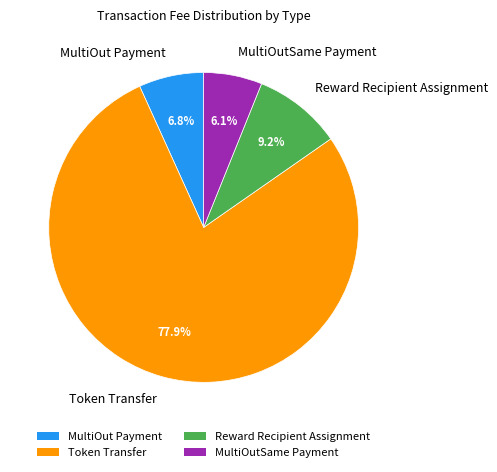

Is it true that MultiOut Payment is 1% of the pie?

False